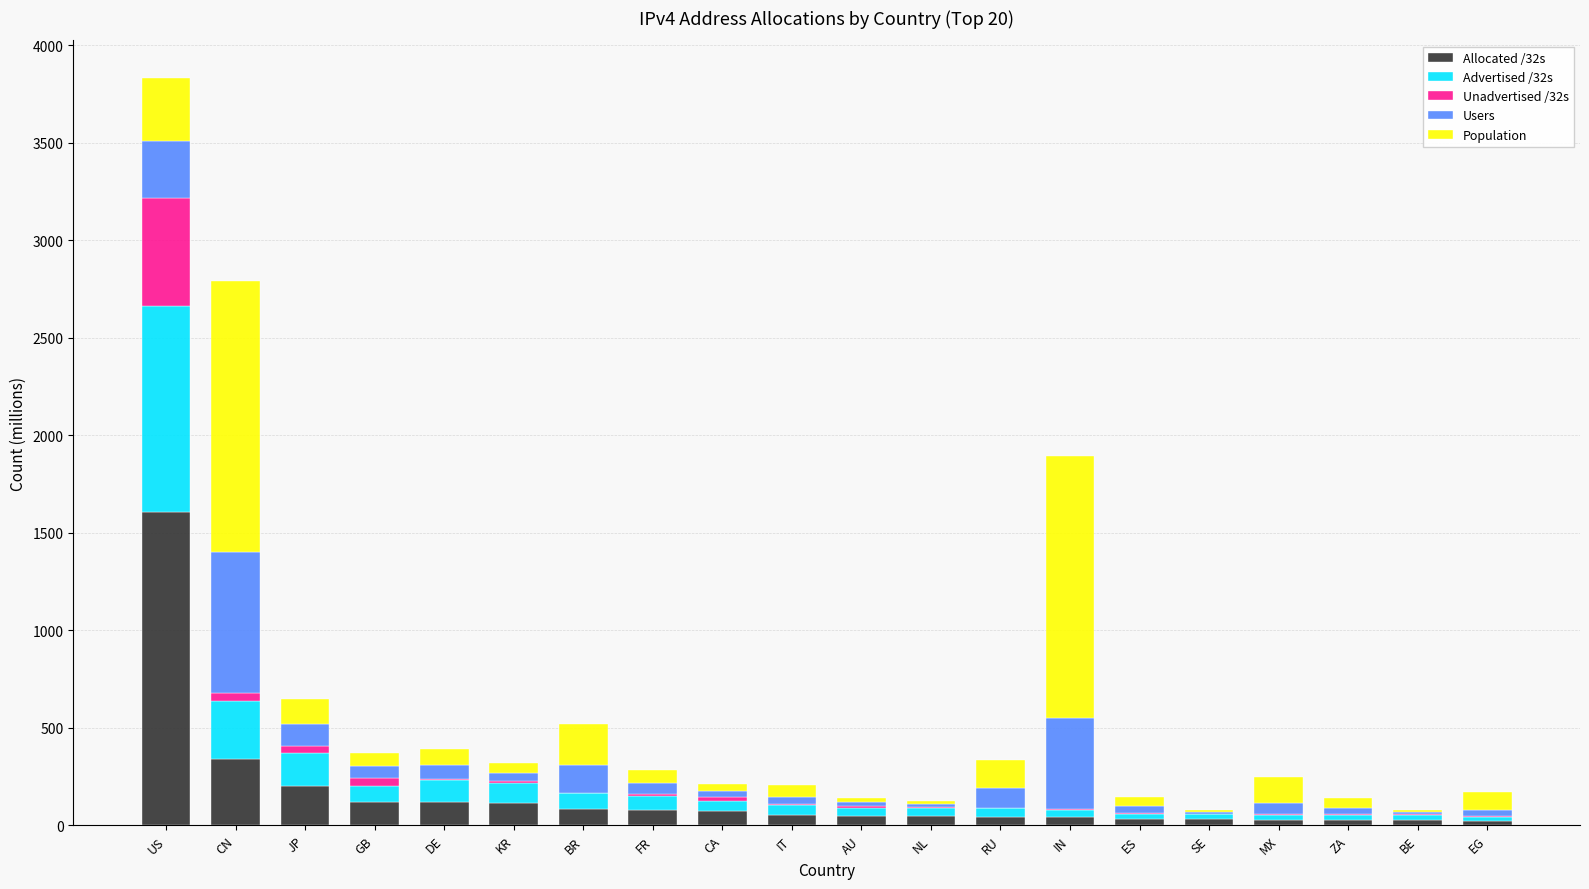

What is the sum of all Allocated /32s values?

3149.3